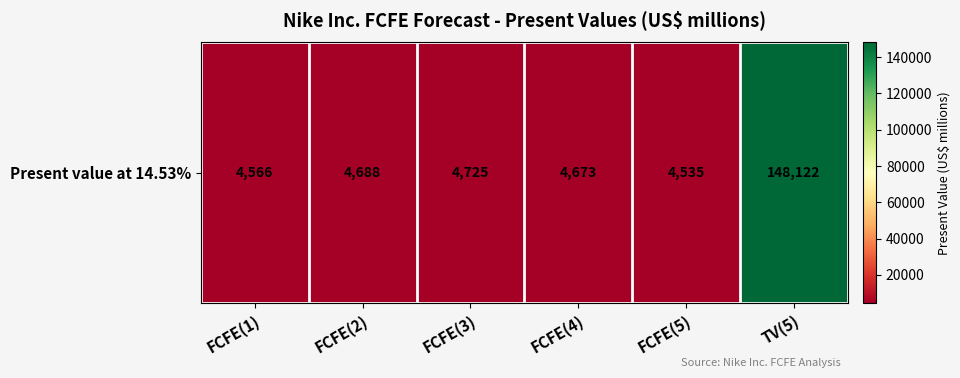

Reading left to right, list all the values displayed in this chart.

4566	4688	4725	4673	4535	148122